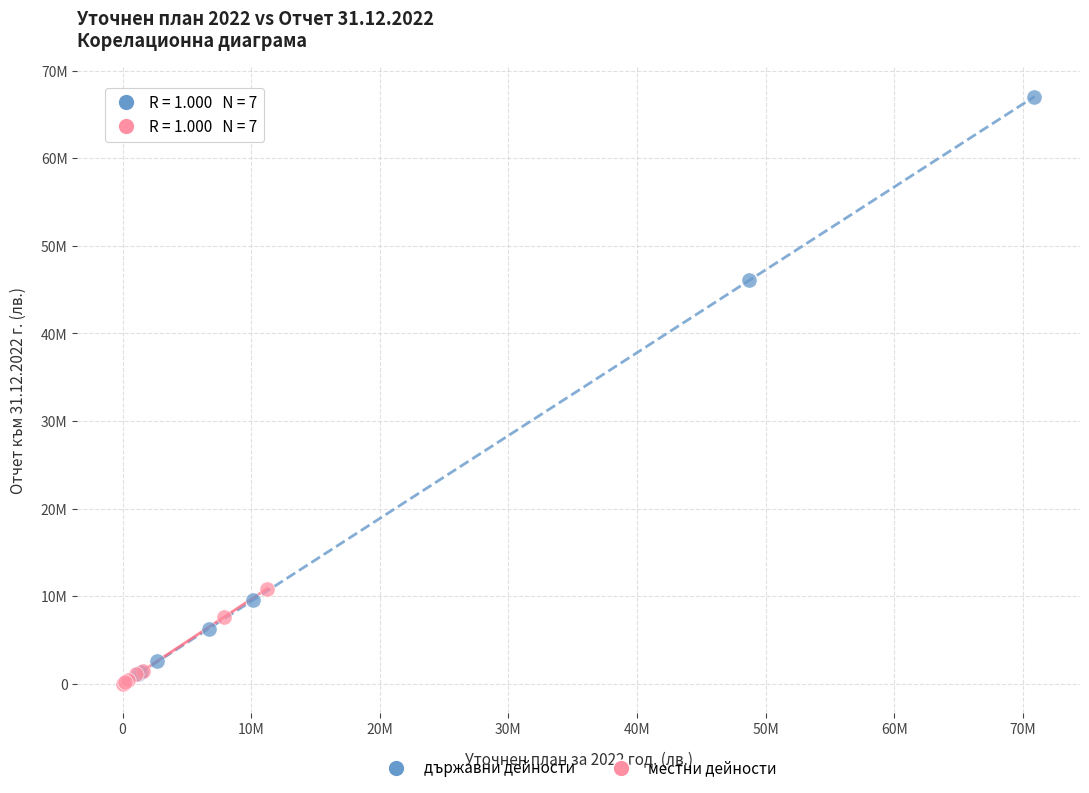

Which series has the largest Y range (max minus min)?

държавни дейности